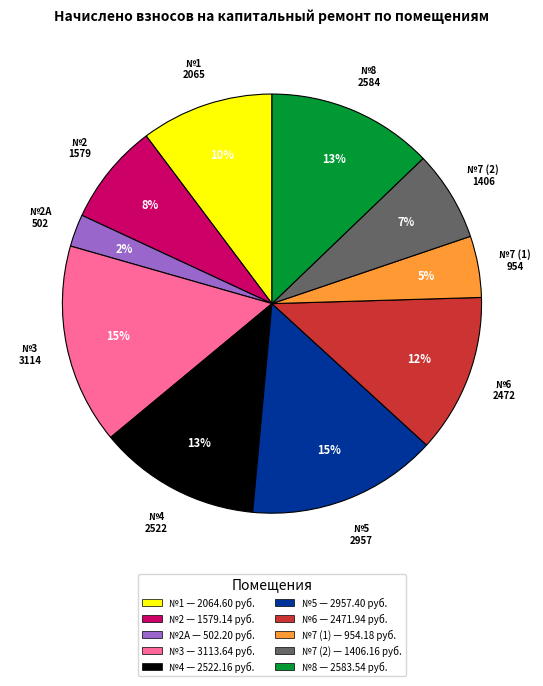

To the nearest percent, what portion does №4 — 2522.16 руб. represent?

13%